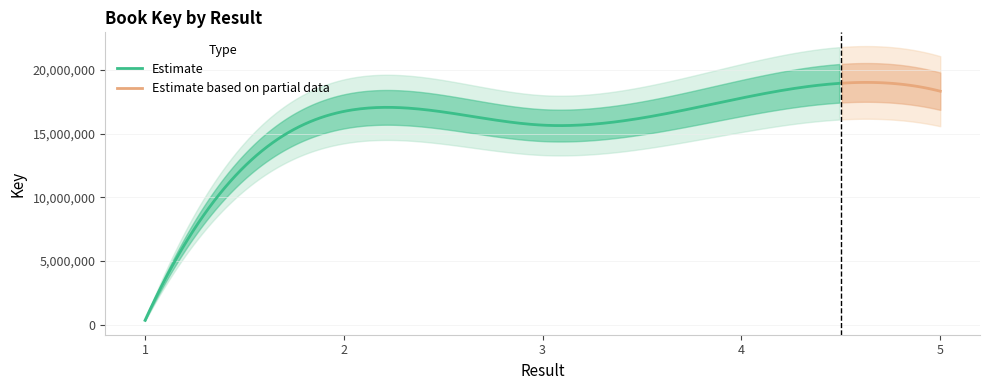

How many values are below 16754911?

2